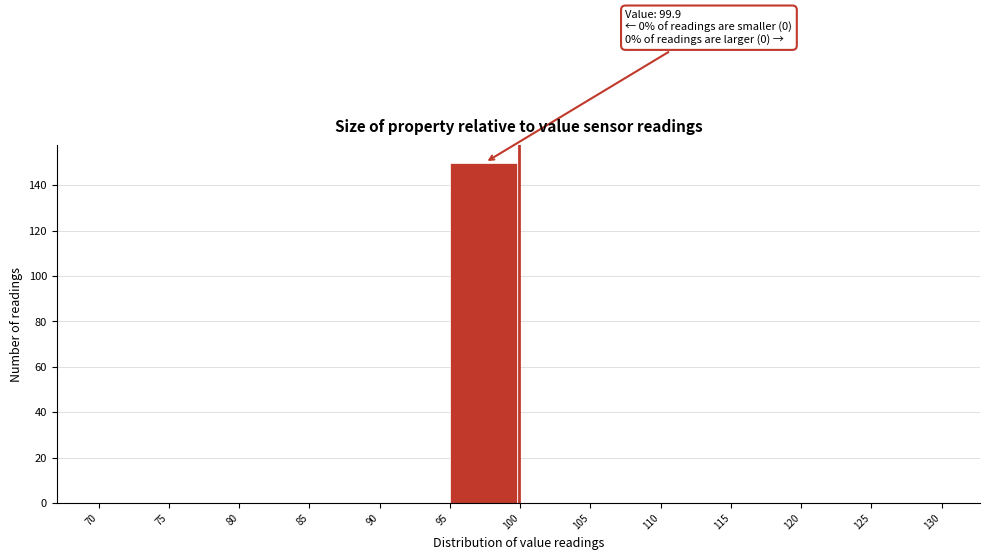

Which range on the x-axis has the tallest bar?

95 to 100